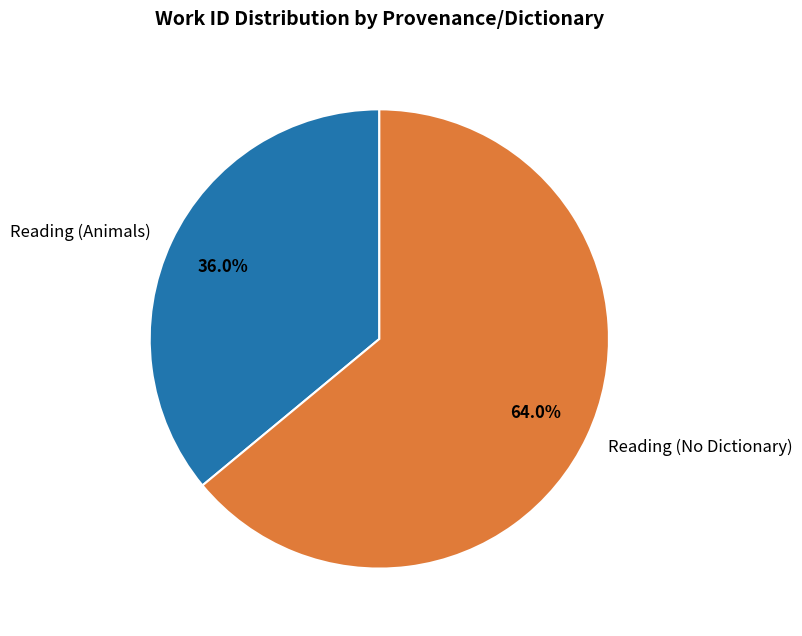

Between Reading (Animals) and Reading (No Dictionary), which is larger?

Reading (No Dictionary)